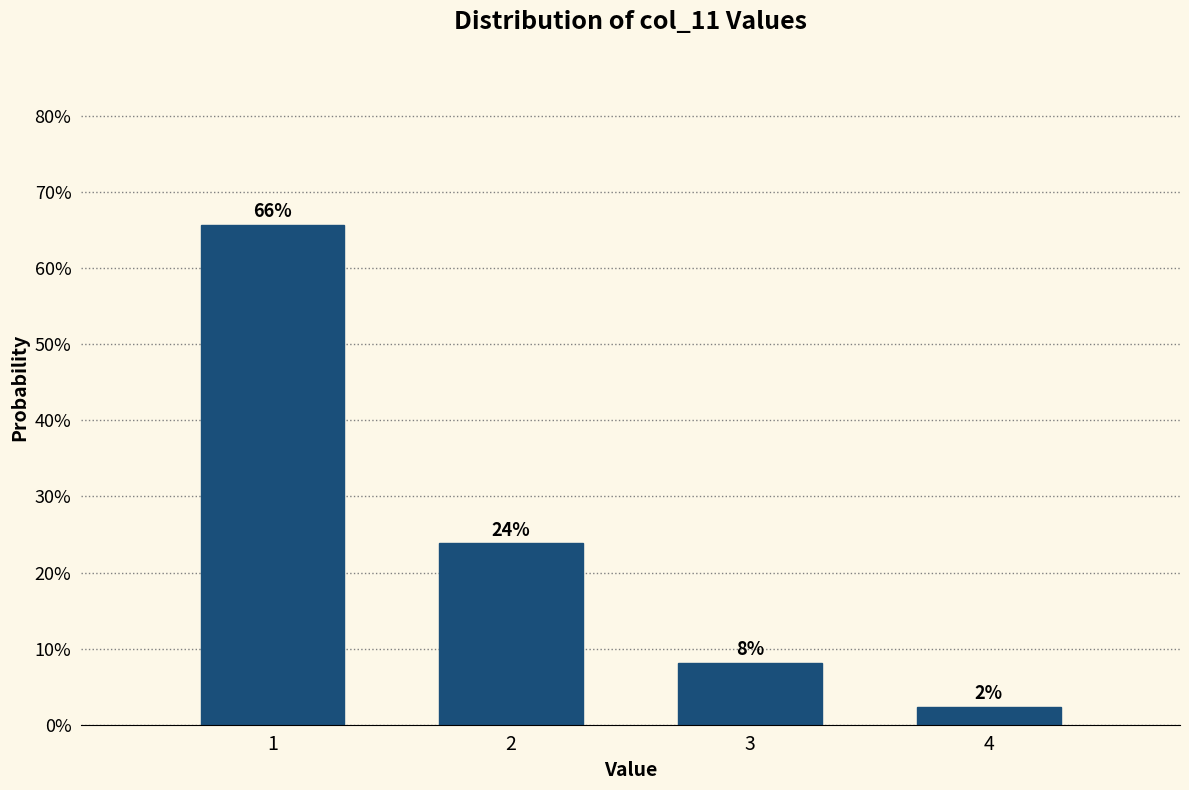

Does the chart contain any negative values?

No